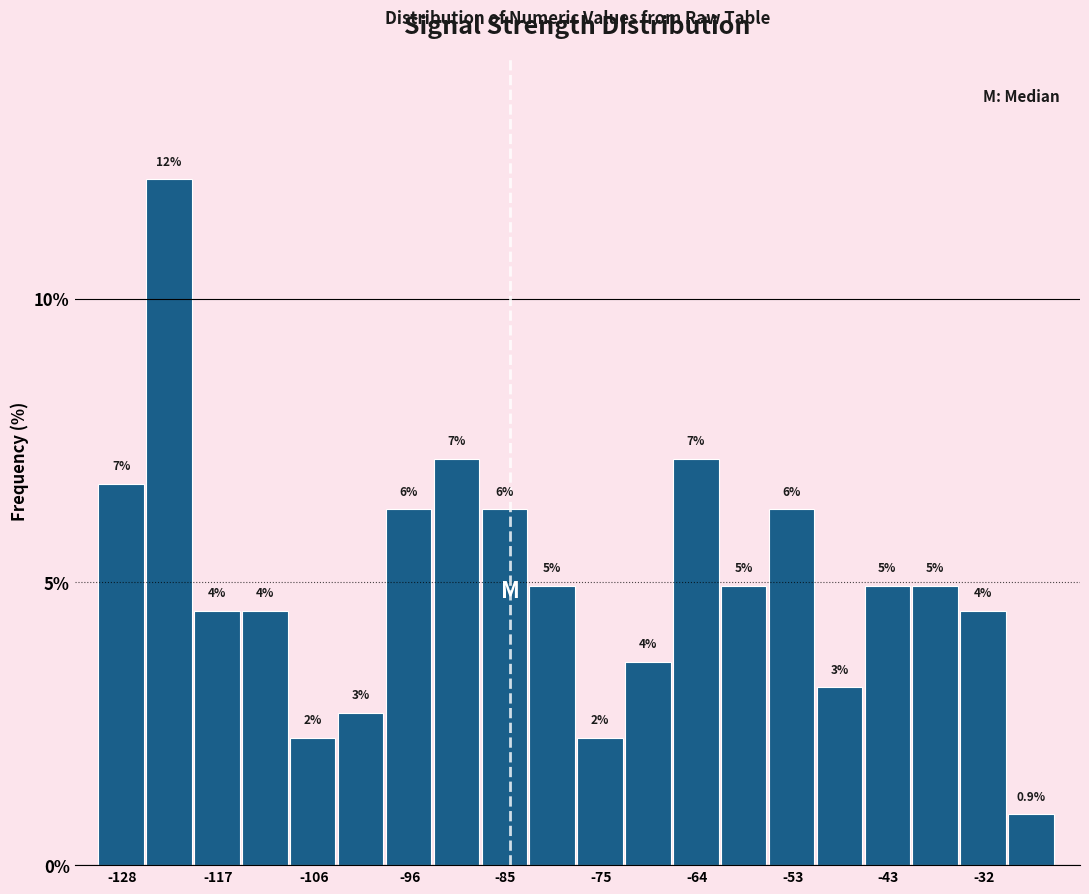

Read against the x-axis, roughly where is the centre of the tallest bar?

-122